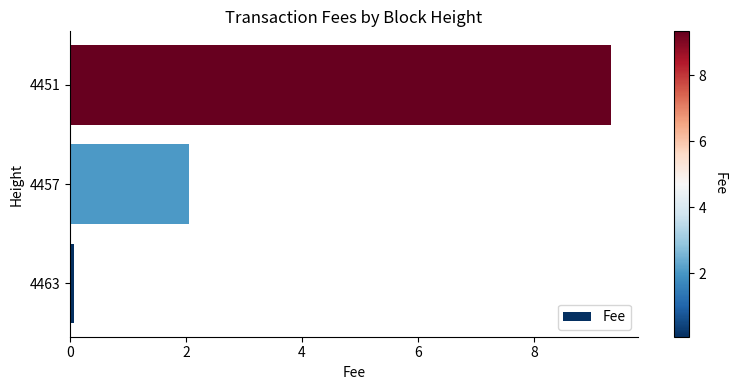

Where is the data nearest to the value 4?

4457